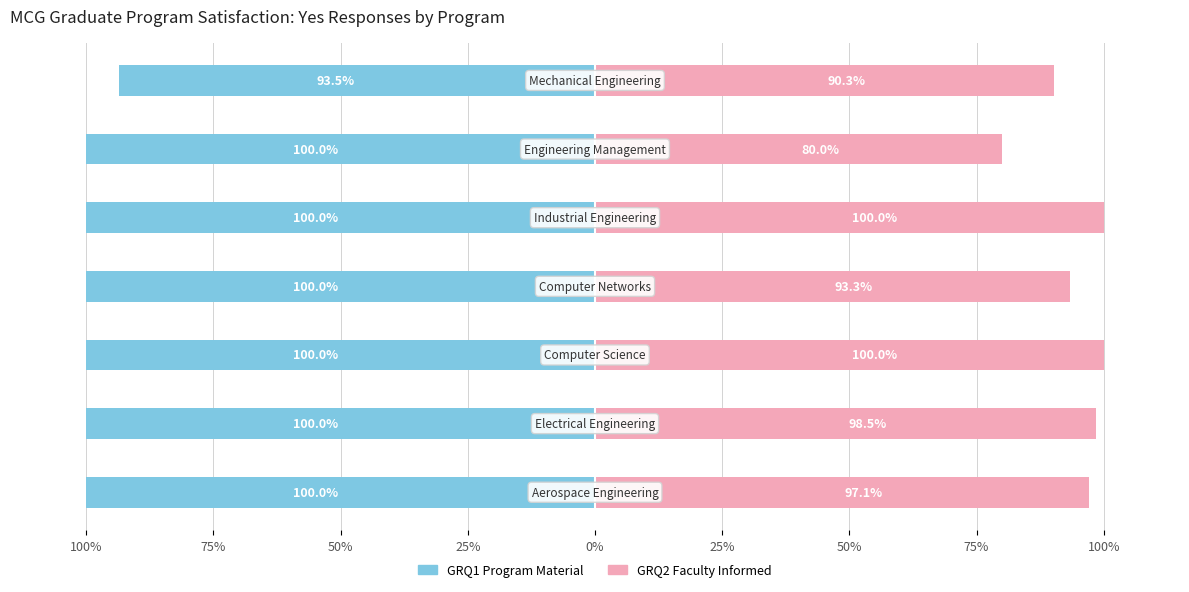

Reading right to left, transcribe all the data shown in this chart.

GRQ1 Program Material: -0.9	-1.0	-1.0	-1.0	-1.0	-1.0	-1.0
GRQ2 Faculty Informed: 0.9	0.8	1.0	0.9	1.0	1.0	1.0